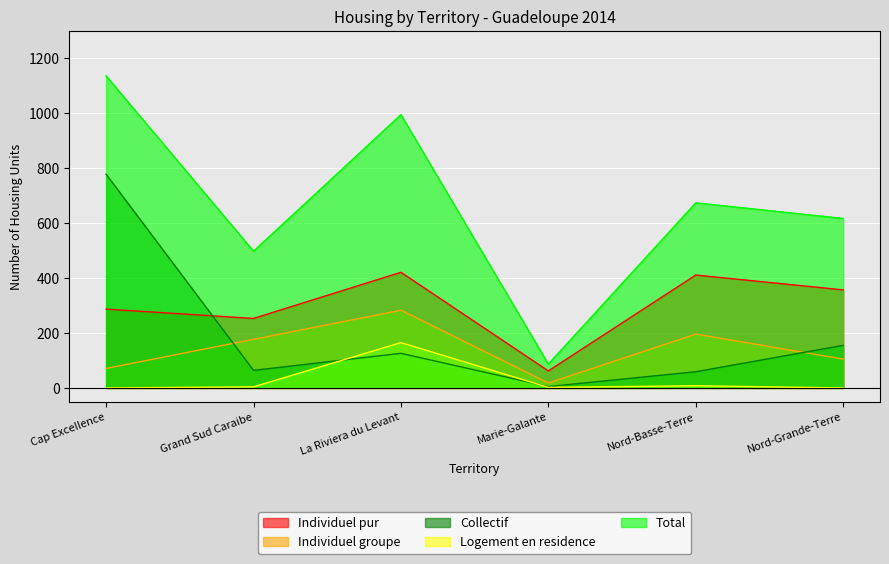

True or false: Total and Individuel groupe cross at least once.

False